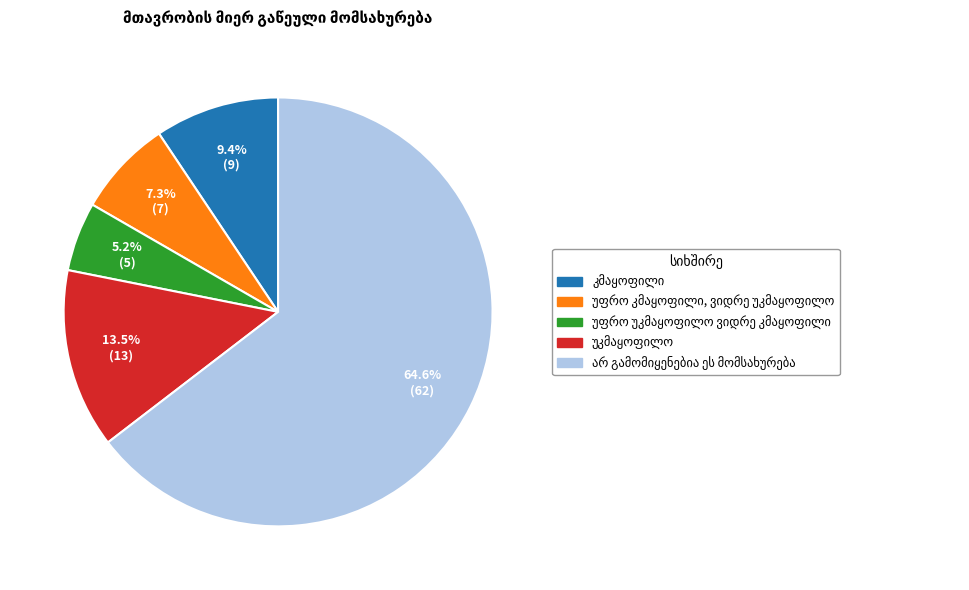

Is there a majority slice in this chart?

Yes